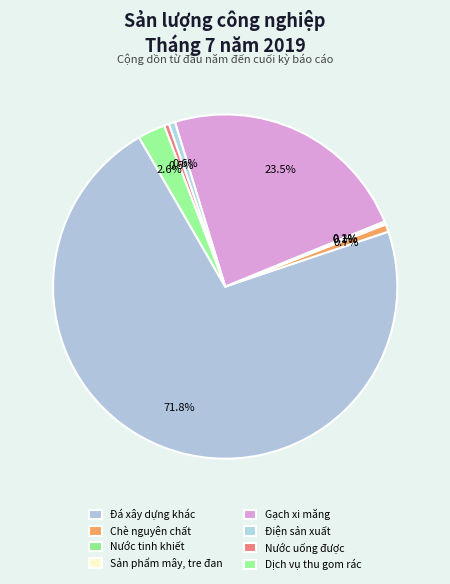

Count the number of slices in the pie.

8